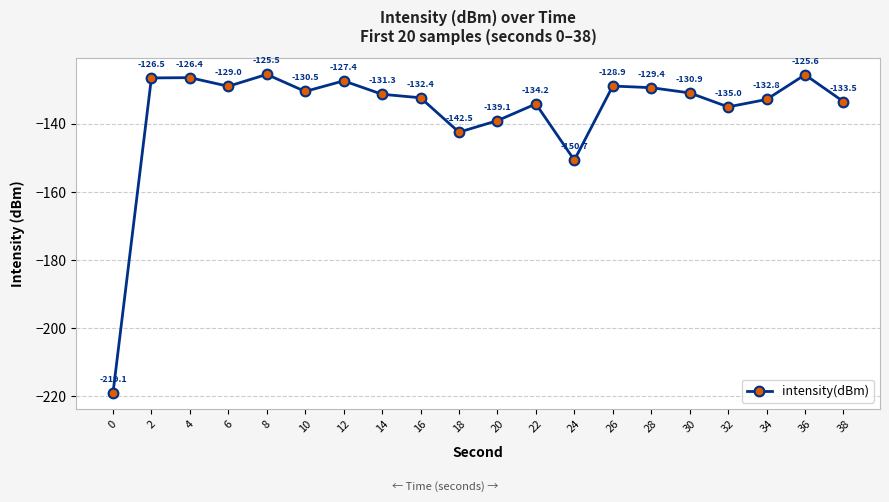

List the labels in order of value, largest first.

8, 36, 4, 2, 12, 26, 6, 28, 10, 30, 14, 16, 34, 38, 22, 32, 20, 18, 24, 0